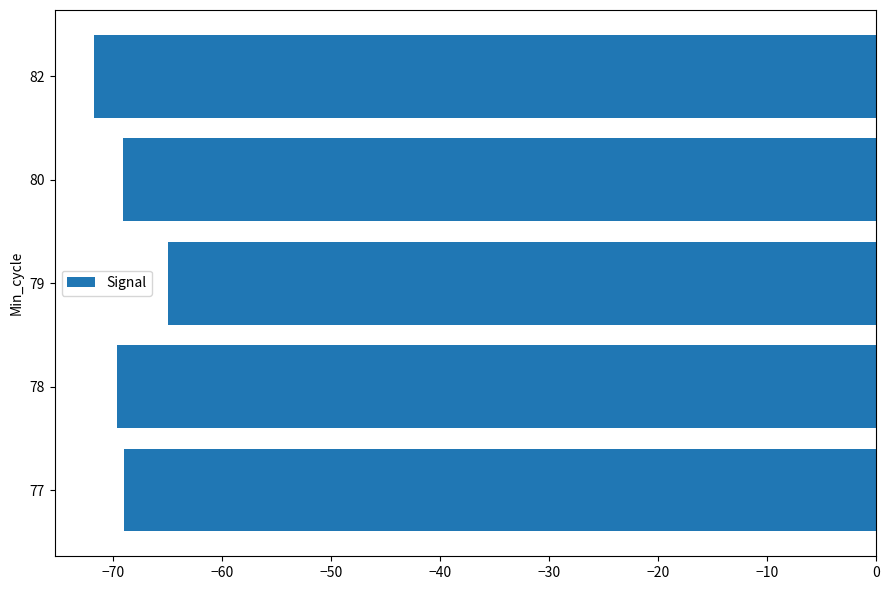

What is the greatest value displayed?

-65.0